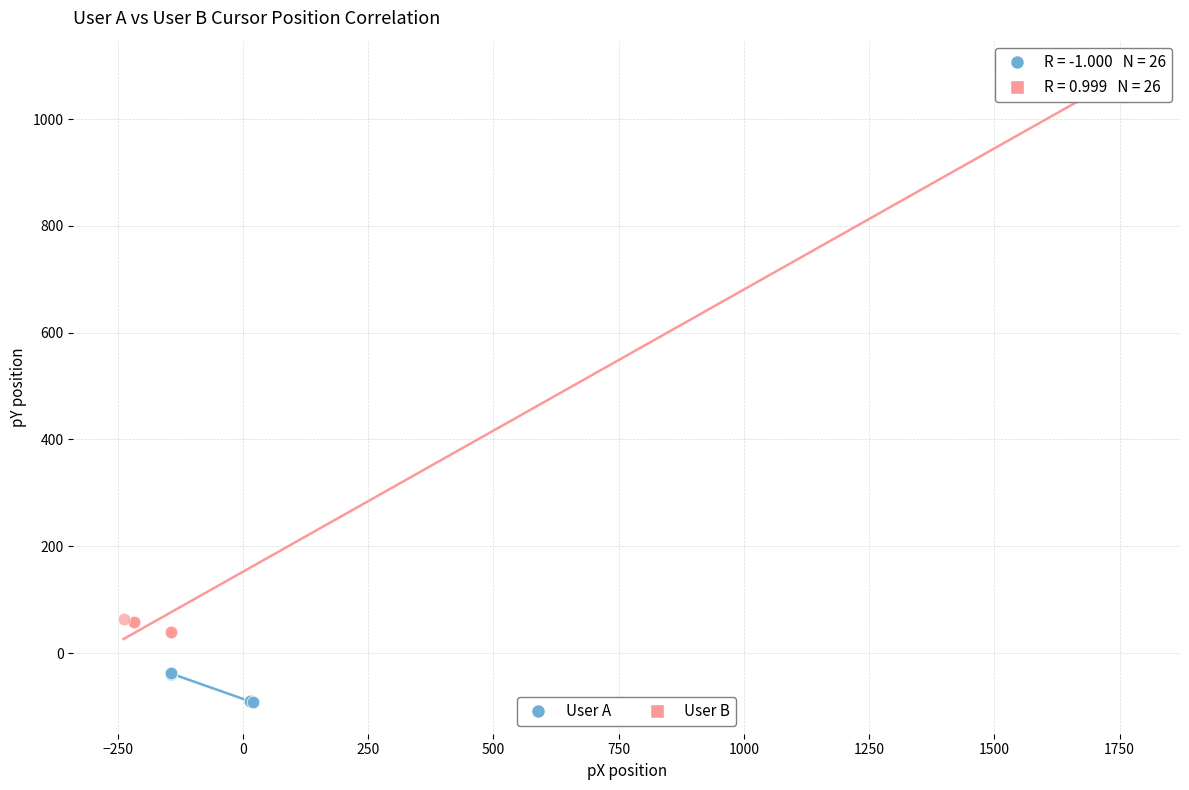

Which series has the widest spread of Y values?

User B